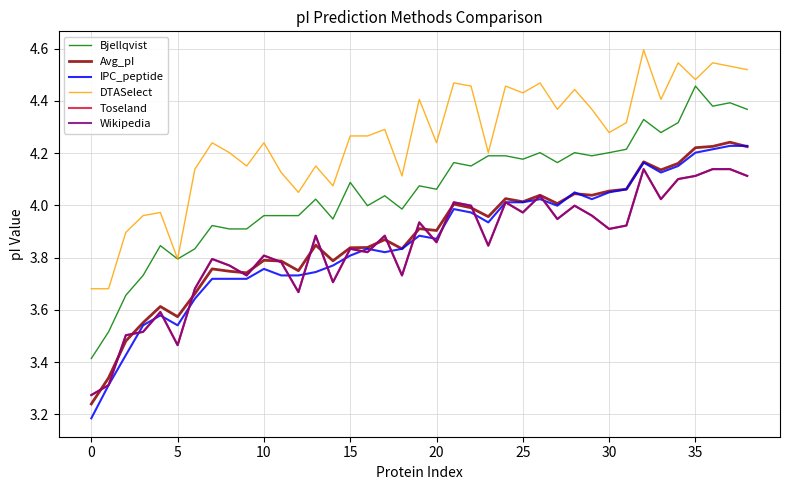

Is this an area chart (filled region under the line)?

No